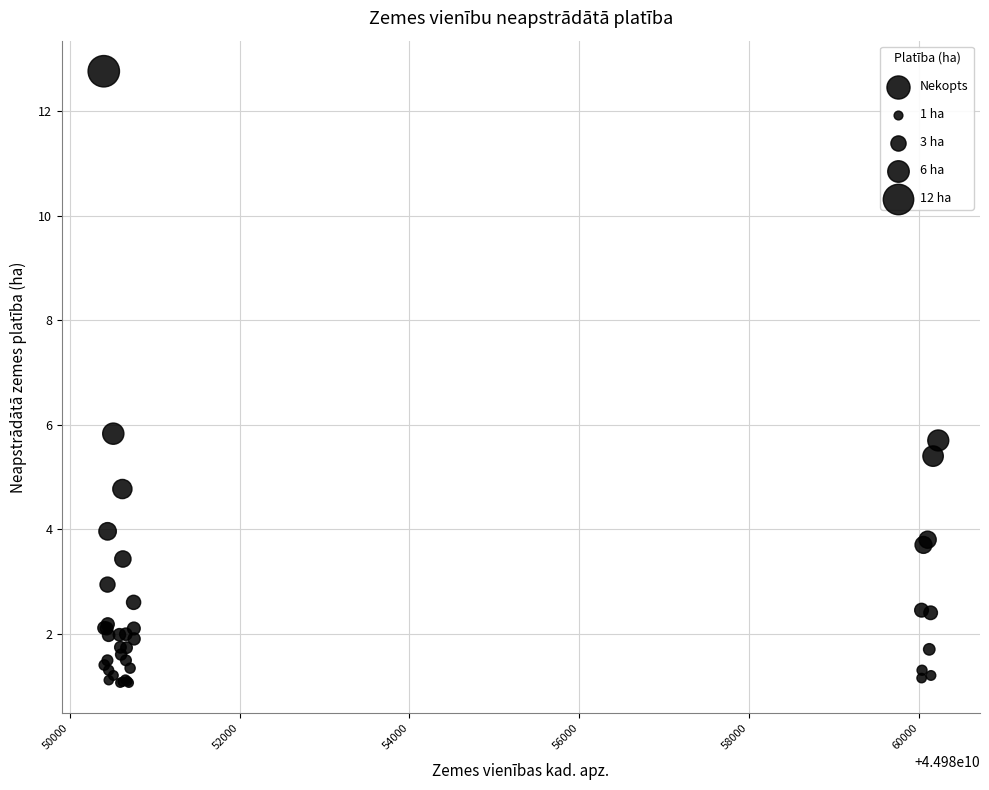

What Y value in the scatter plot is closest to 6?

5.8